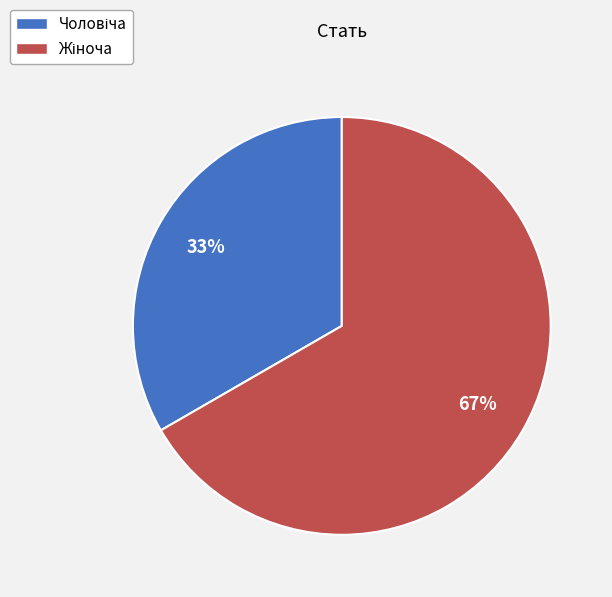

To the nearest percent, what is the average slice percentage?

50%